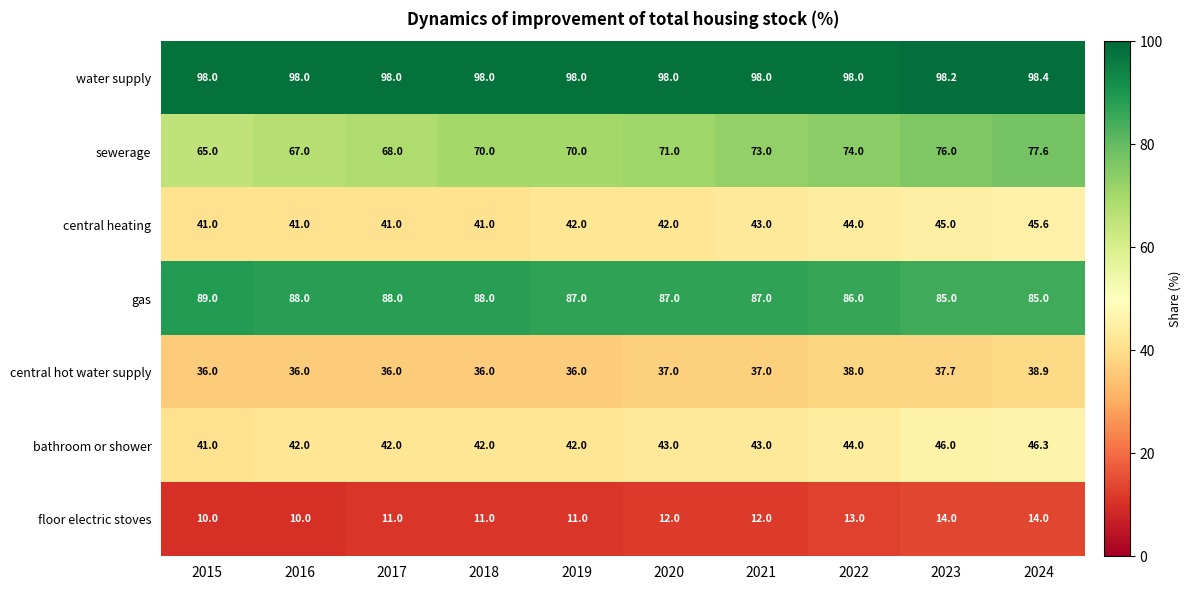

What is the greatest value displayed?

98.4